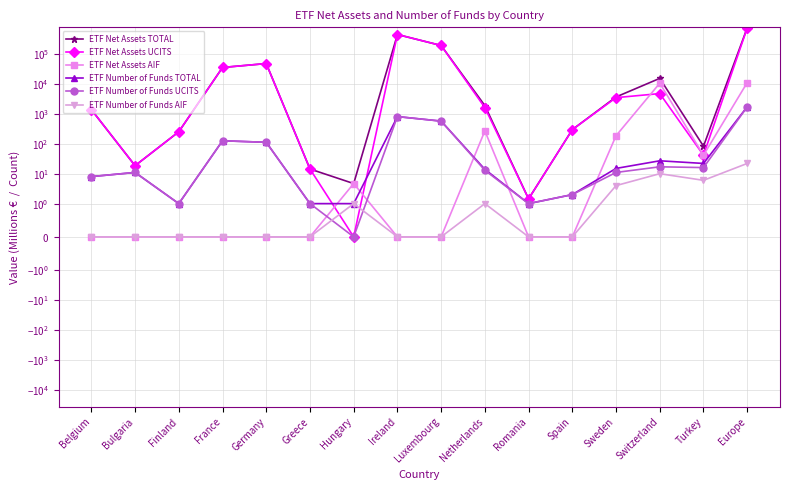

At which category does ETF Net Assets UCITS reach its first local peak?

Germany